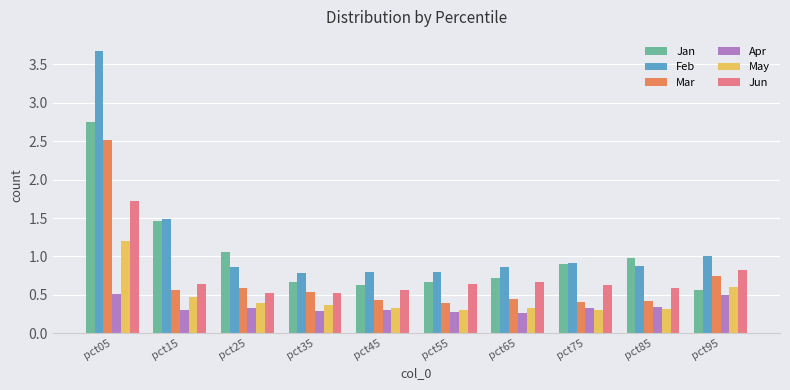

Count the Apr values in the range 0 to 1.

10